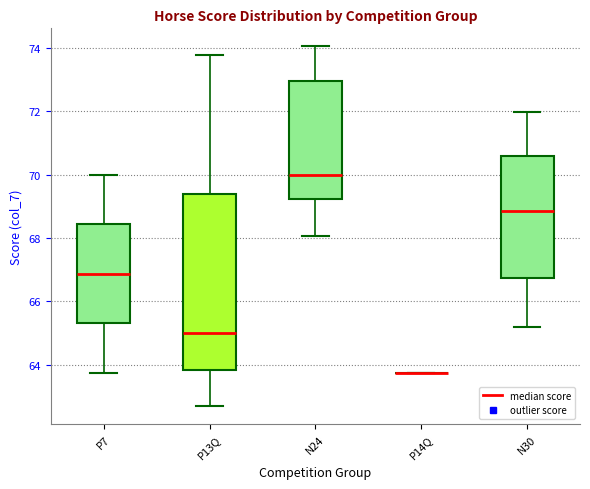

Comparing the boxes themselves (not the whiskers), which one is the tallest?

P13Q